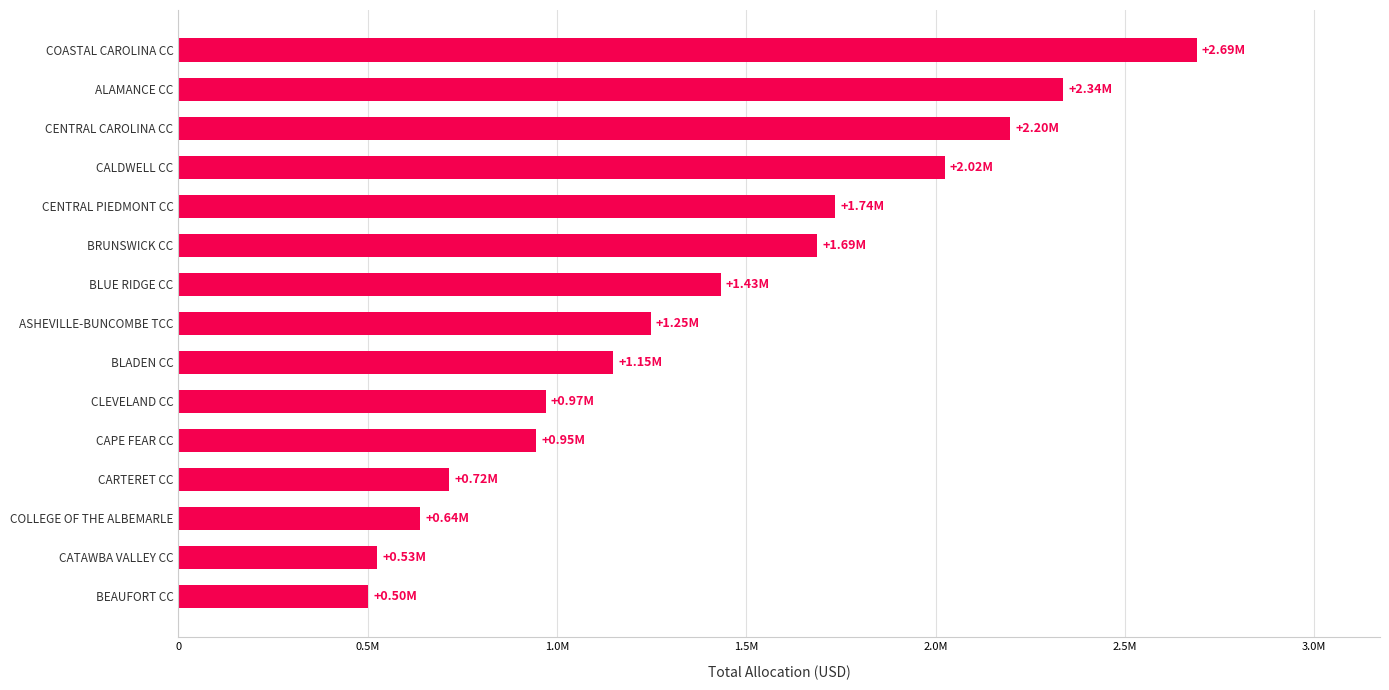

How many series are shown in this chart?

1